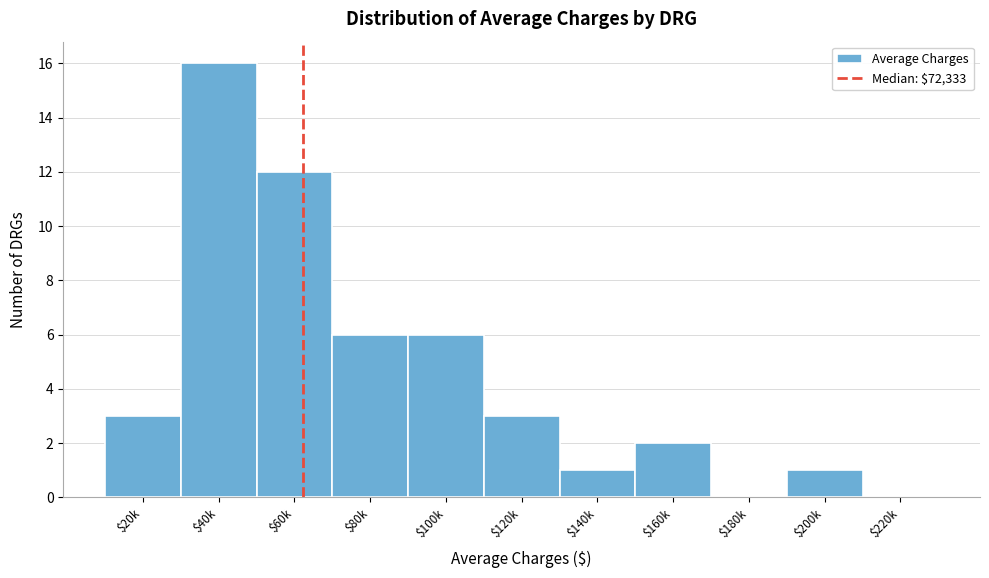

Is it true that the value at $220k is -5?

False